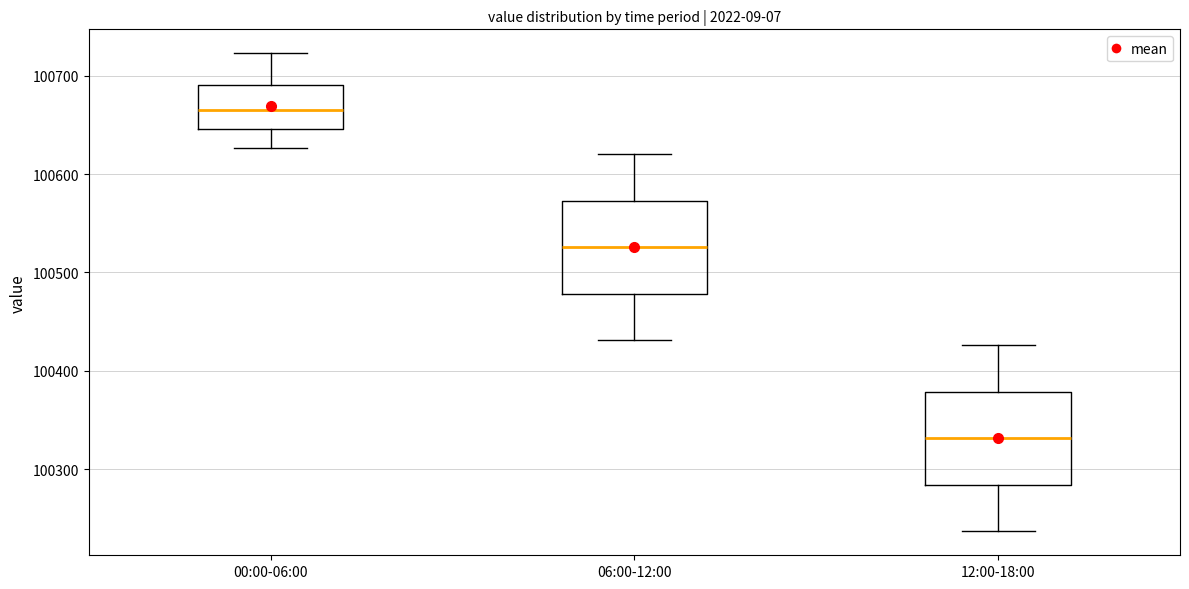

Reading left to right, transcribe this box plot: for each box, give where its median line is, the range the box spans, and where its two whiskers end, as read against the y-axis. The values are not printed on the chart, so give them approximately, as read against the axis.

00:00-06:00: median 100670, box 100650 to 100690, whiskers 100630 to 100720
06:00-12:00: median 100530, box 100480 to 100570, whiskers 100430 to 100620
12:00-18:00: median 100330, box 100280 to 100380, whiskers 100240 to 100430